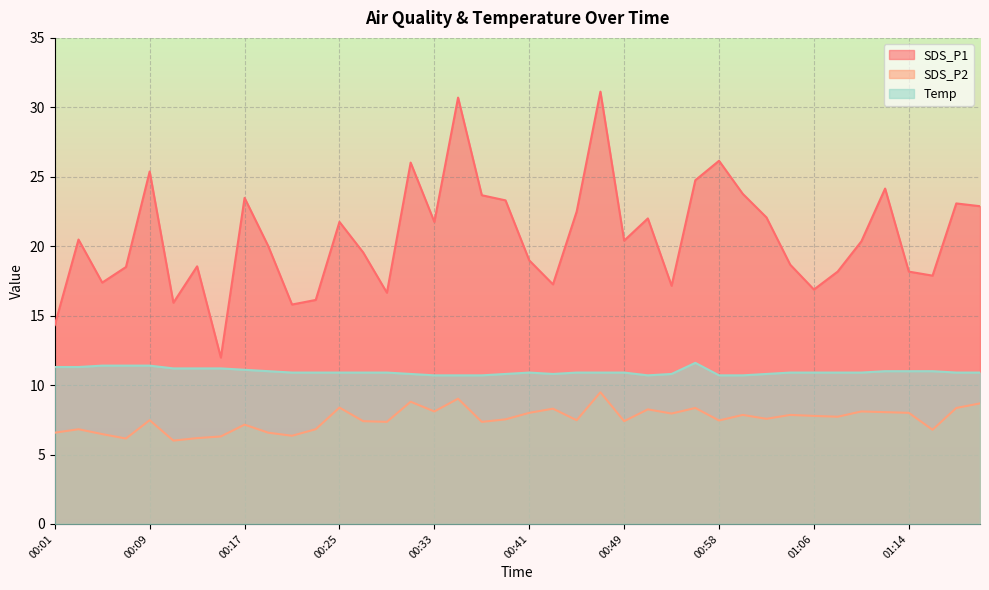

What is the difference between the second highest and minimum values in the Temp series?

0.7